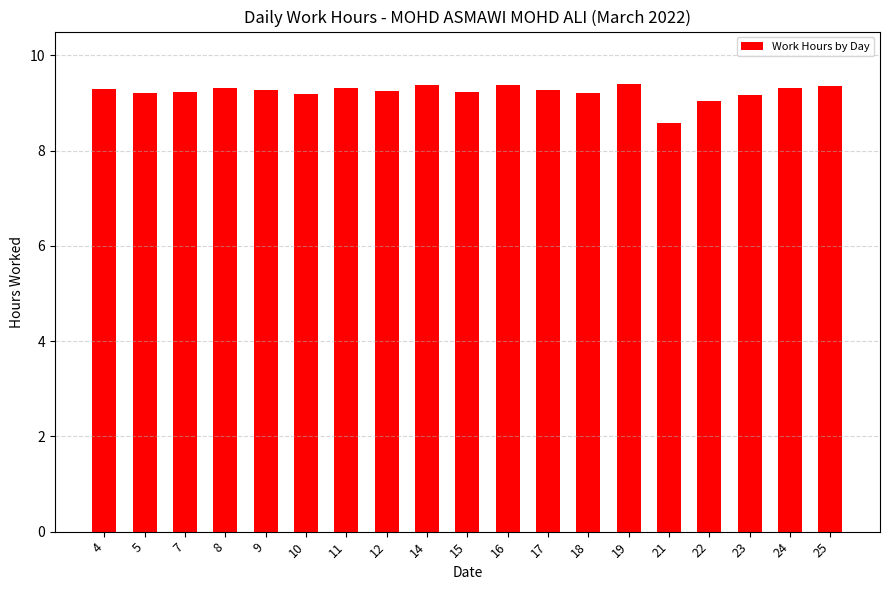

What is the ratio of the value at 14 to the value at 25?

1.0